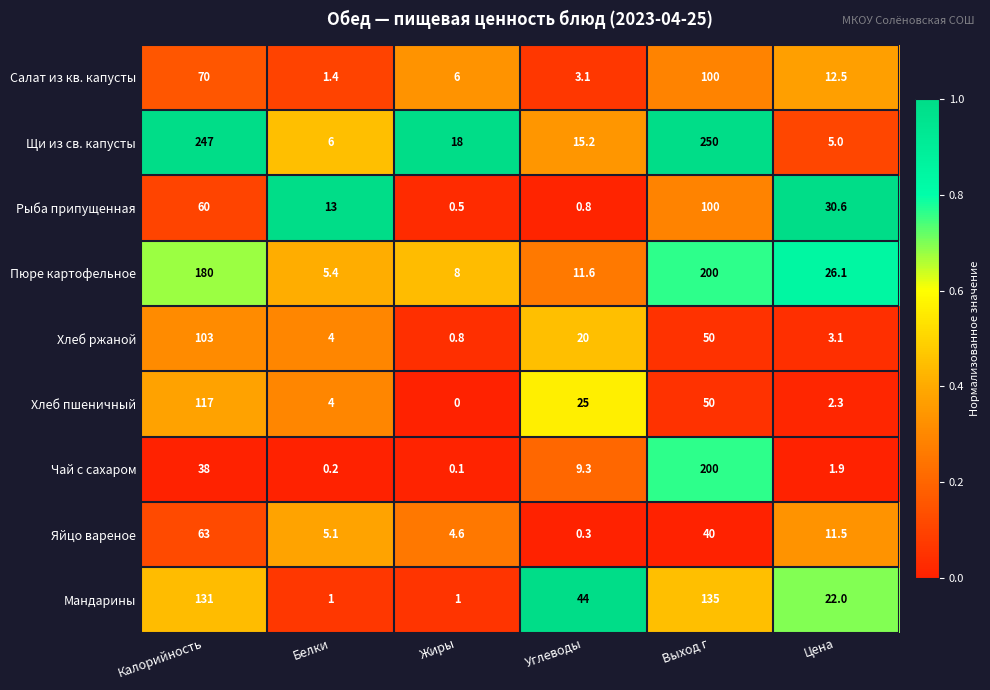

At Цена, list the series in order from smallest to largest.

Чай с сахаром, Хлеб пшеничный, Хлеб ржаной, Щи из св. капусты, Яйцо вареное, Салат из кв. капусты, Мандарины, Пюре картофельное, Рыба припущенная